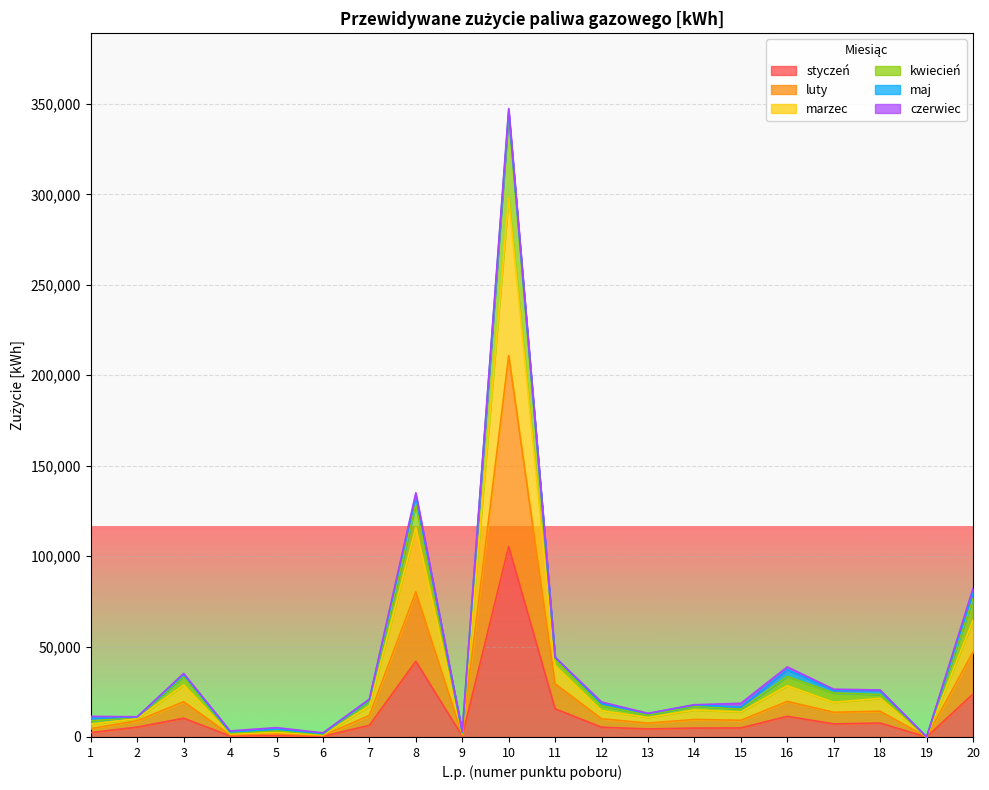

What is the approximate value of styczeń at 4, to the nearest 50?

550